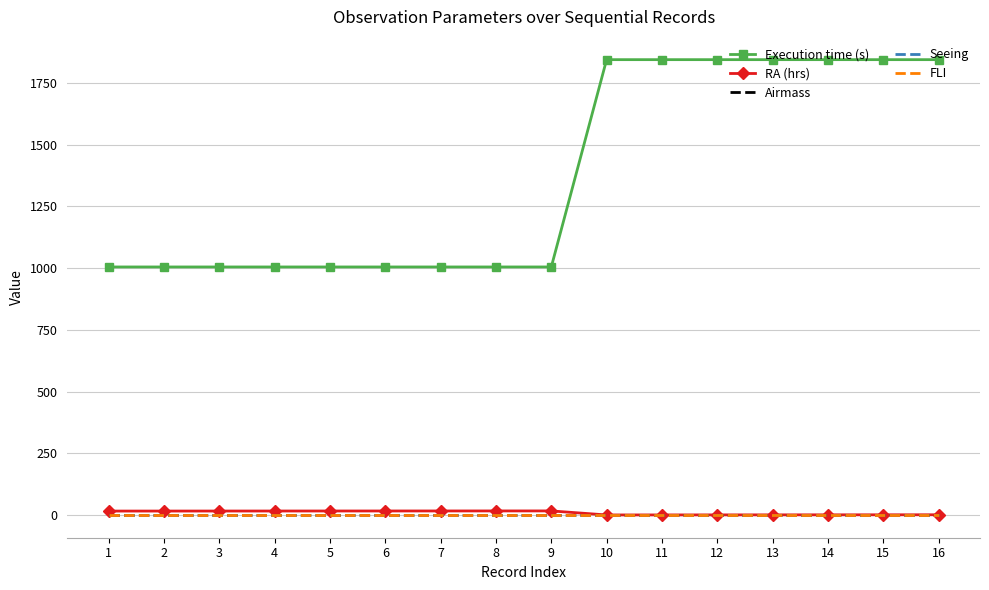

How many intersections are there between RA (hrs) and Airmass?

1